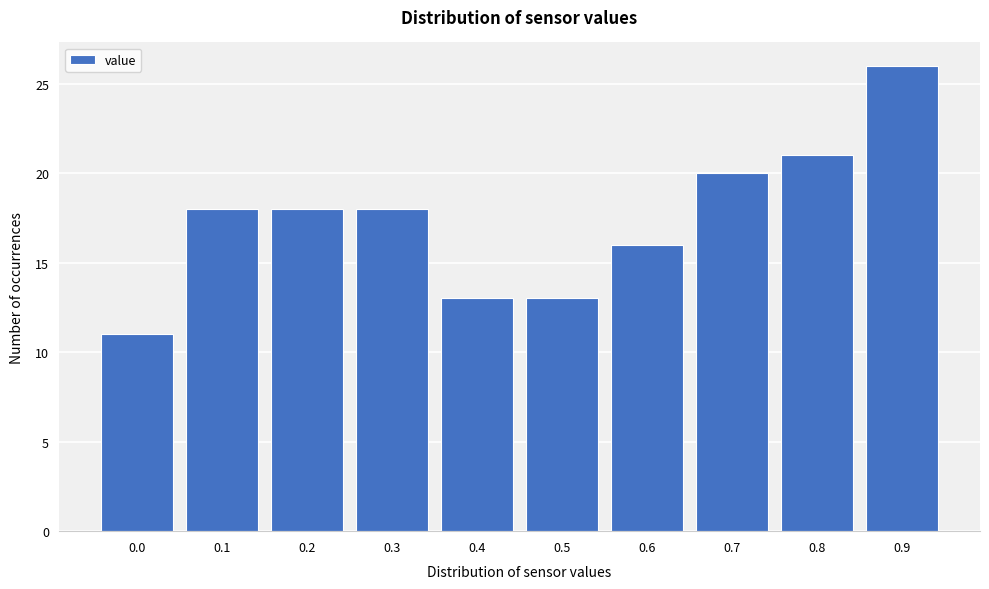

Reading right to left, list all the values displayed in this chart.

26	21	20	16	13	13	18	18	18	11